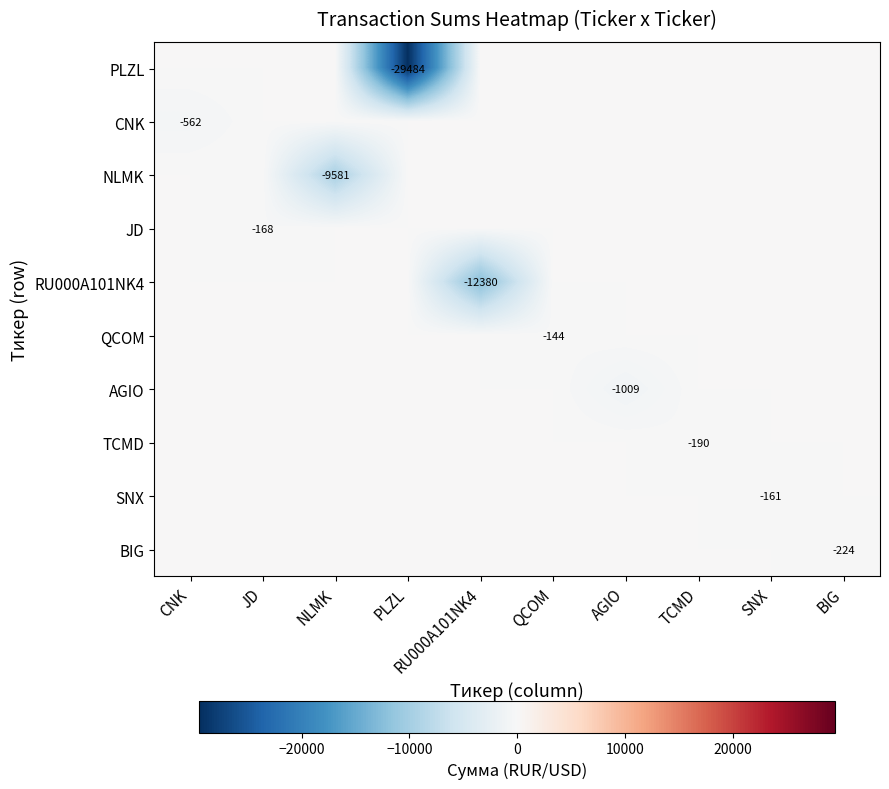

The value of RU000A101NK4 at RU000A101NK4 is -2590. True or false?

False